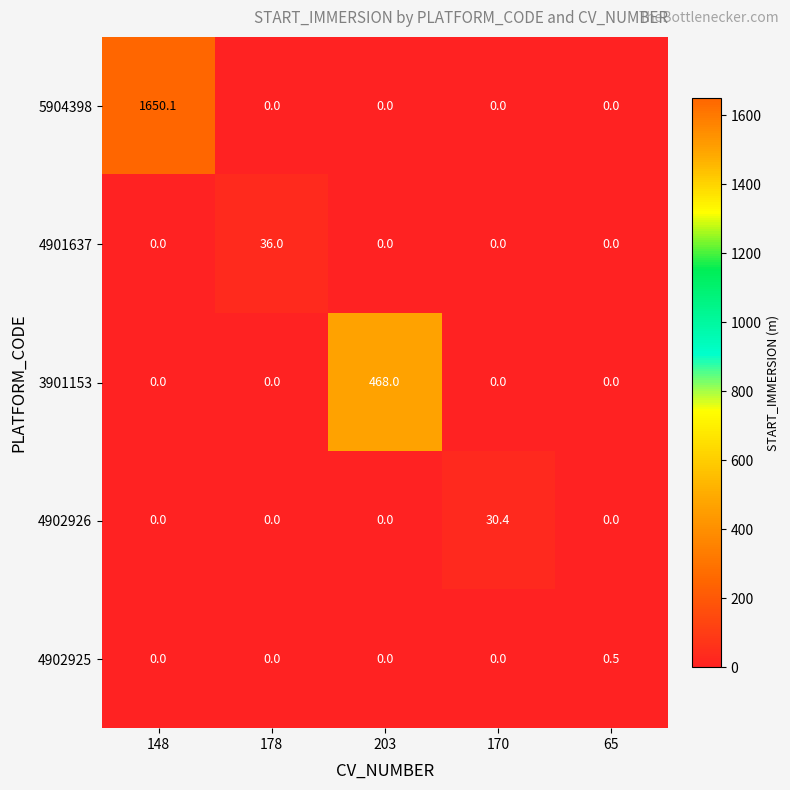

Reading left to right, list all the values displayed in this chart.

5904398: 148=1650.1	178=0.0	203=0.0	170=0.0	65=0.0
4901637: 148=0.0	178=36.0	203=0.0	170=0.0	65=0.0
3901153: 148=0.0	178=0.0	203=468.0	170=0.0	65=0.0
4902926: 148=0.0	178=0.0	203=0.0	170=30.4	65=0.0
4902925: 148=0.0	178=0.0	203=0.0	170=0.0	65=0.5